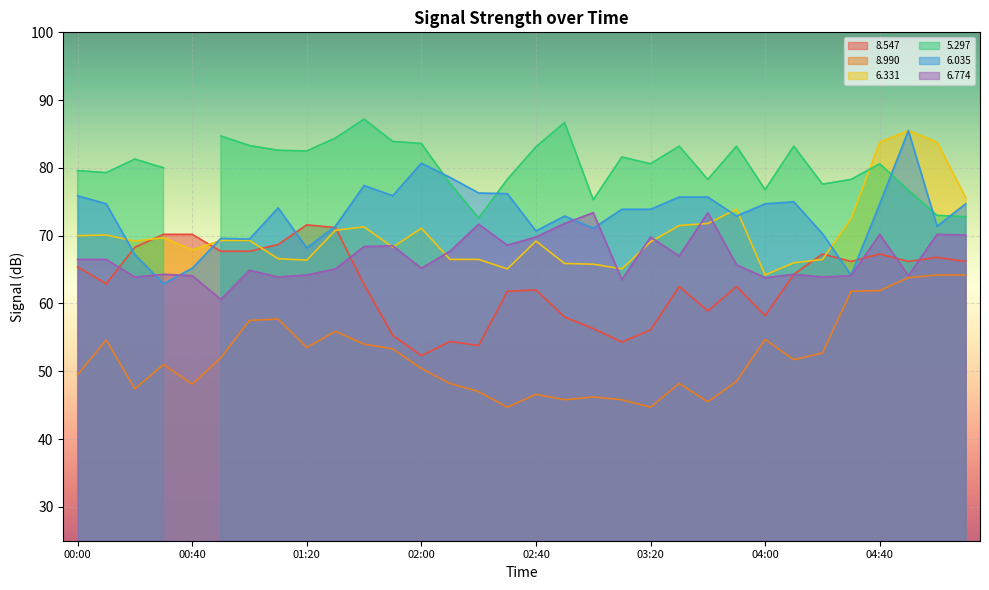

True or false:   6.331 and   6.774 intersect in this chart.

True